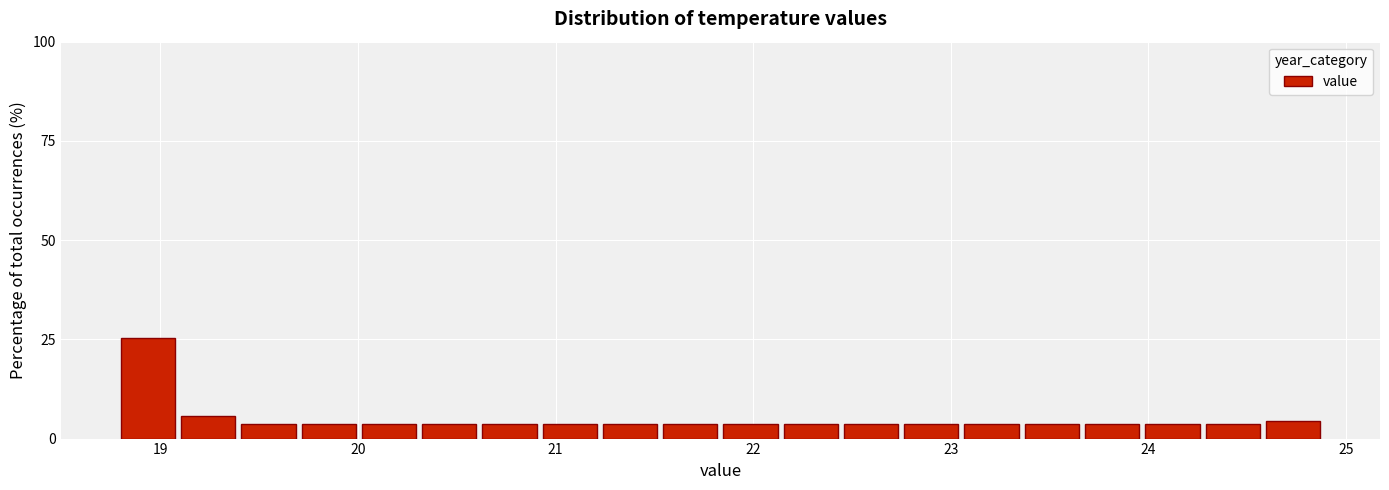

Read against the x-axis, roughly where is the centre of the tallest bar?

18.9